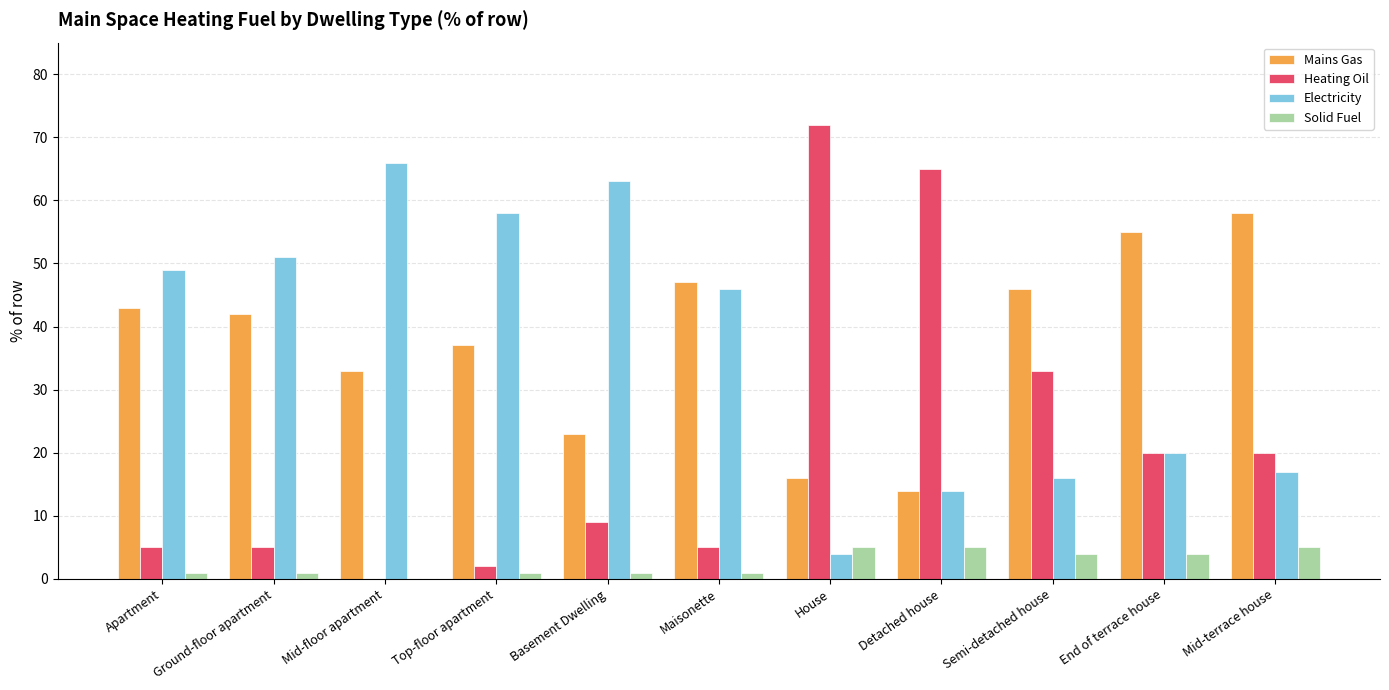

Where is Mains Gas nearest to the value 36?

Top-floor apartment